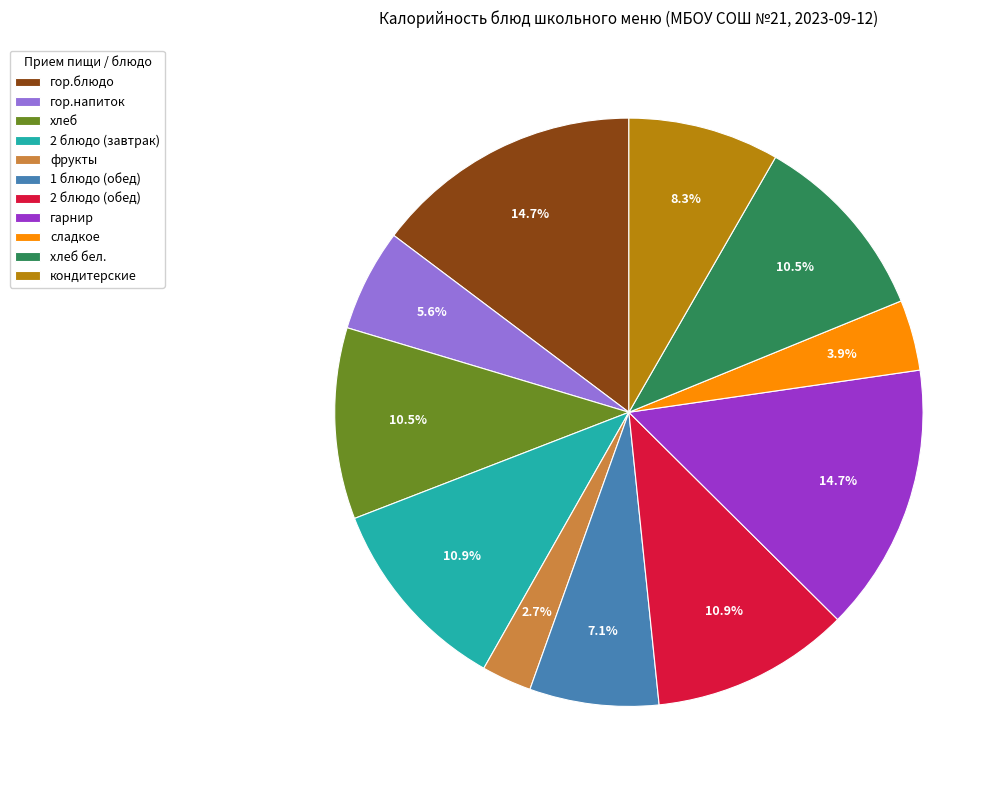

To the nearest percent, what percentage of the pie is сладкое?

4%